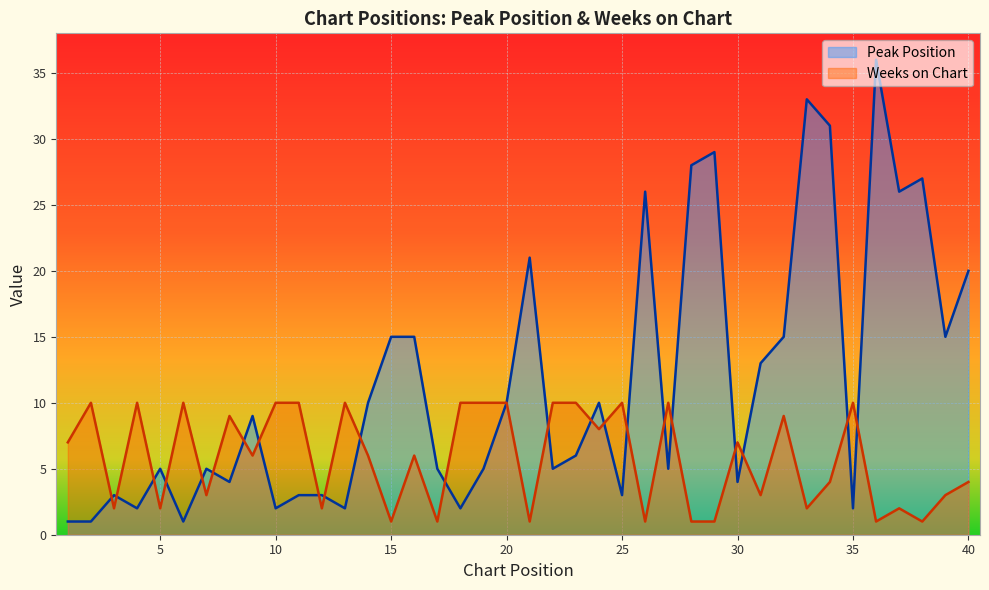

True or false: Weeks on Chart has more than 2 points higher than both neighbors.

True